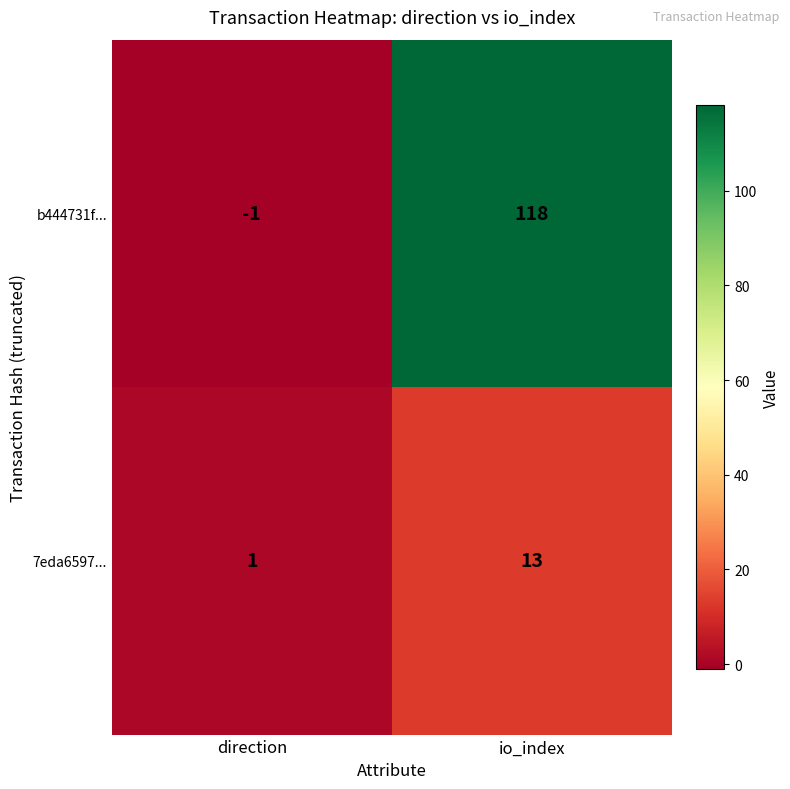

List the series in order of their peak value, highest first.

b444731f..., 7eda6597...